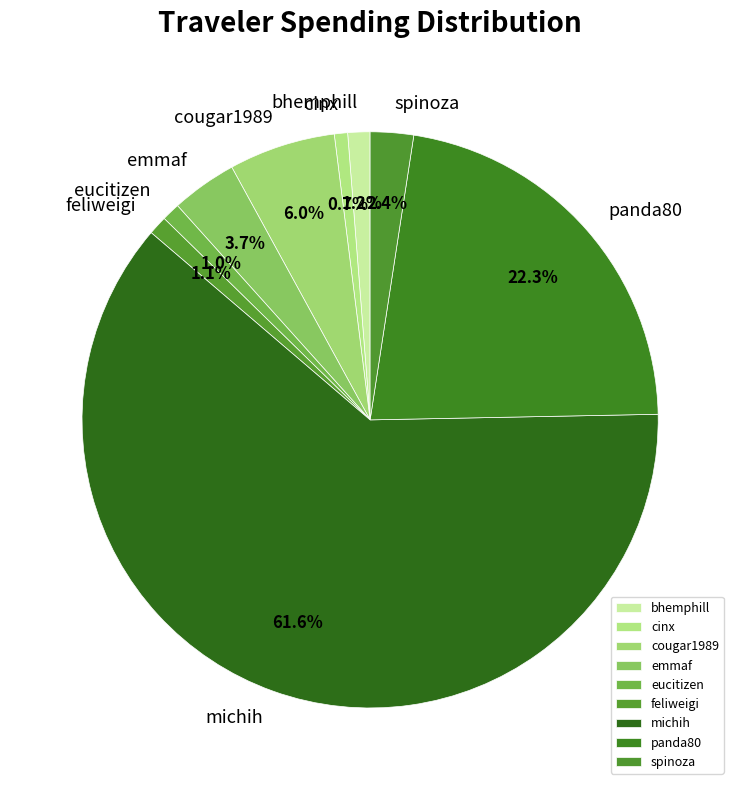

To the nearest percent, what is the difference between the largest and smallest slice percentages?

61%